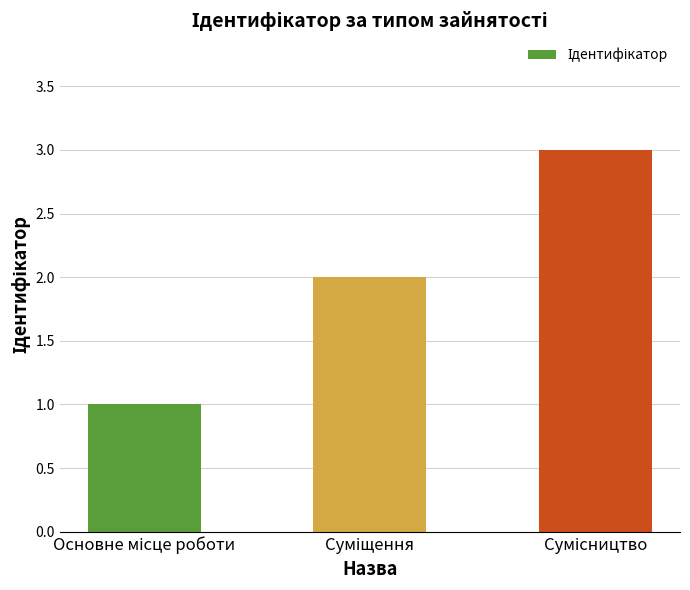

What is the maximum value shown in the chart?

3